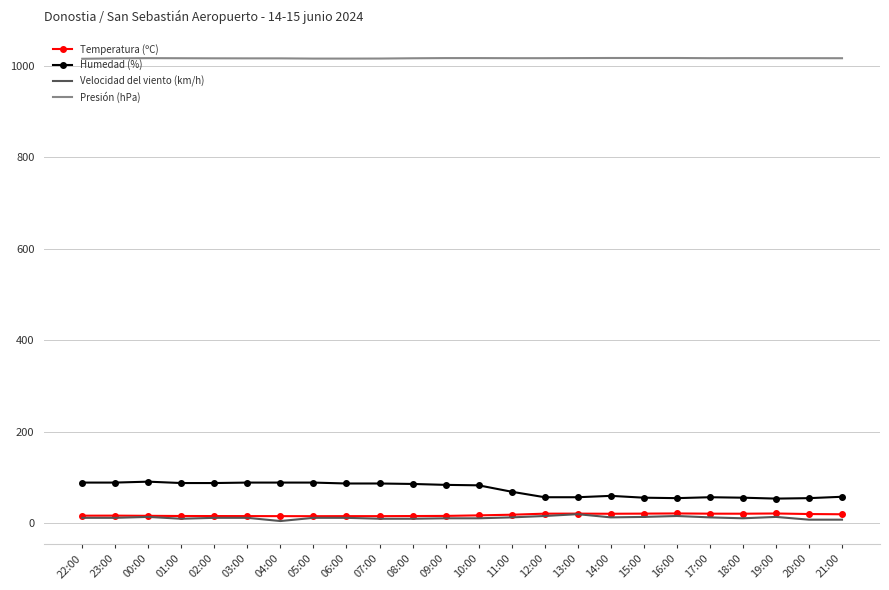

Which series has the largest total across all categories?

Presión (hPa)